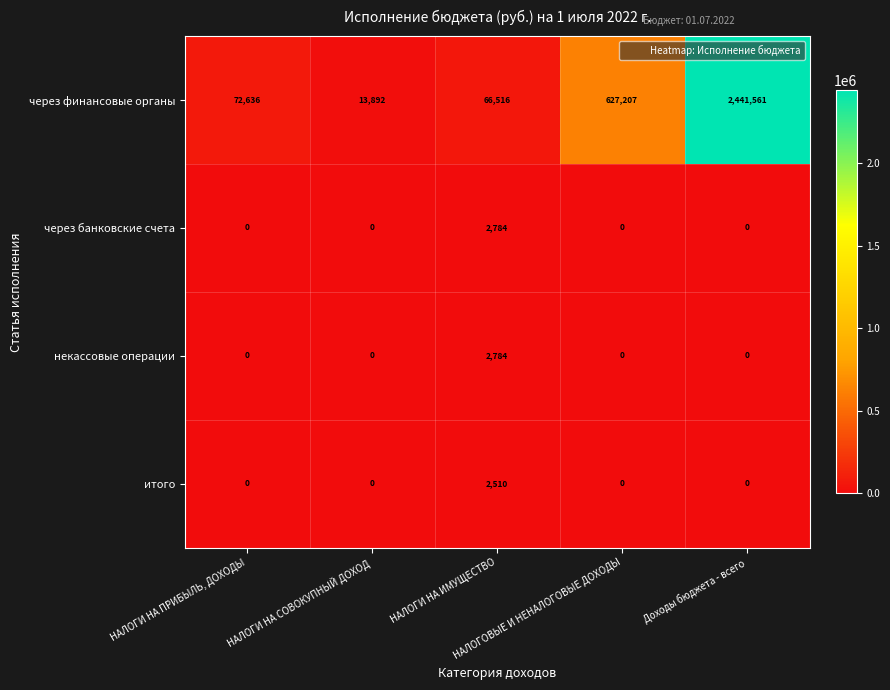

What is the average value of the через банковские счета series?

557